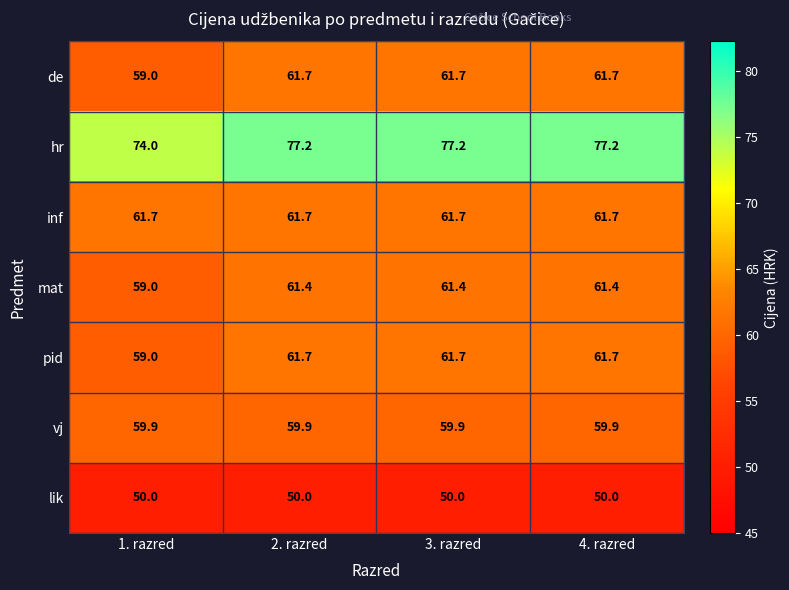

The value of pid at 3. razred is 61.7. True or false?

True